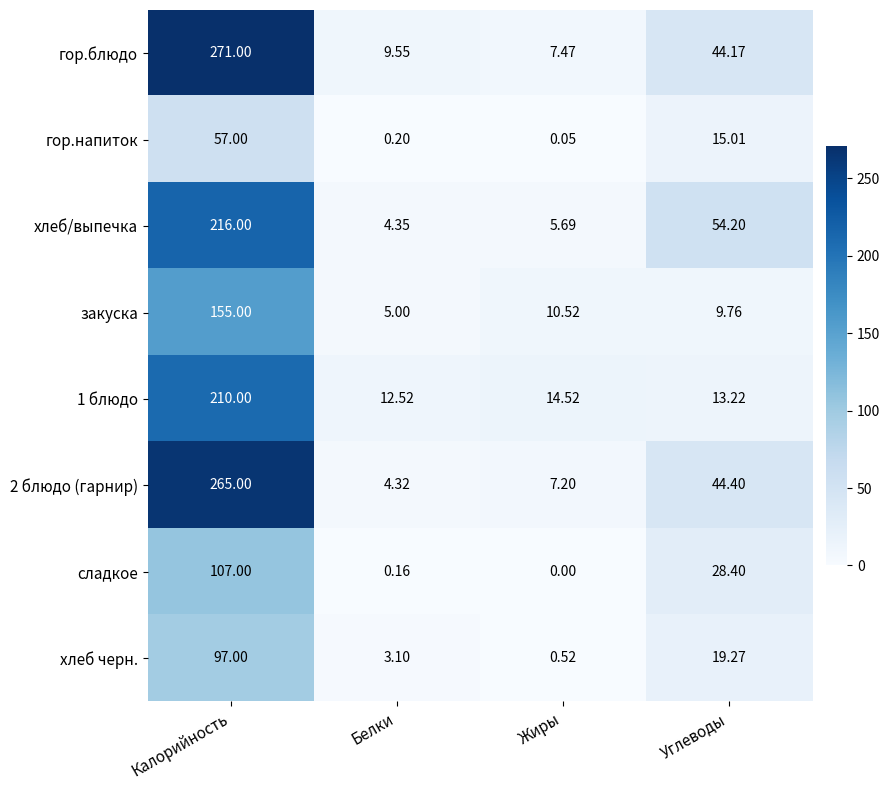

At which label does хлеб черн. reach its peak?

Калорийность